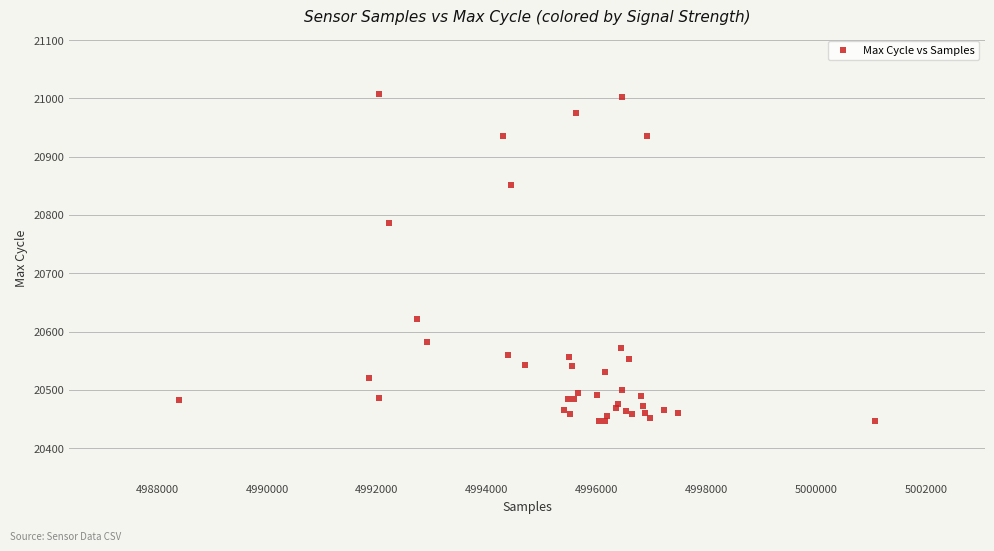

What Y value in the scatter plot is closest to 20727?

20787